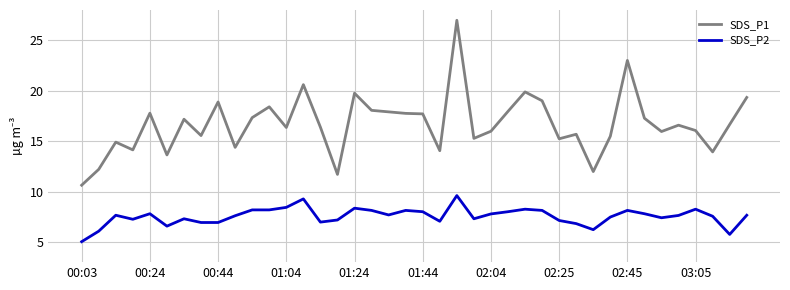

What is the maximum value for SDS_P2?

9.6